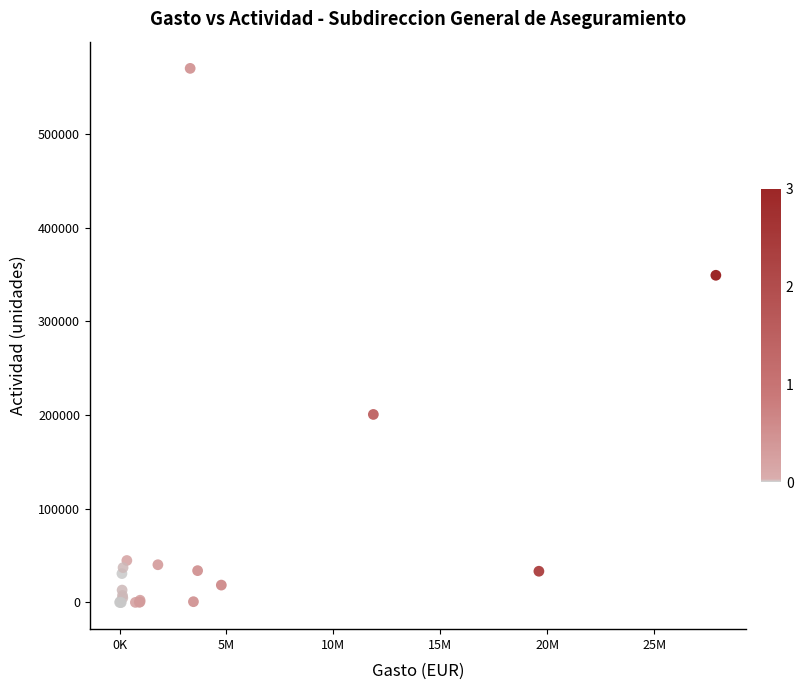

What Y value in the scatter plot is closest to 285104?

349313